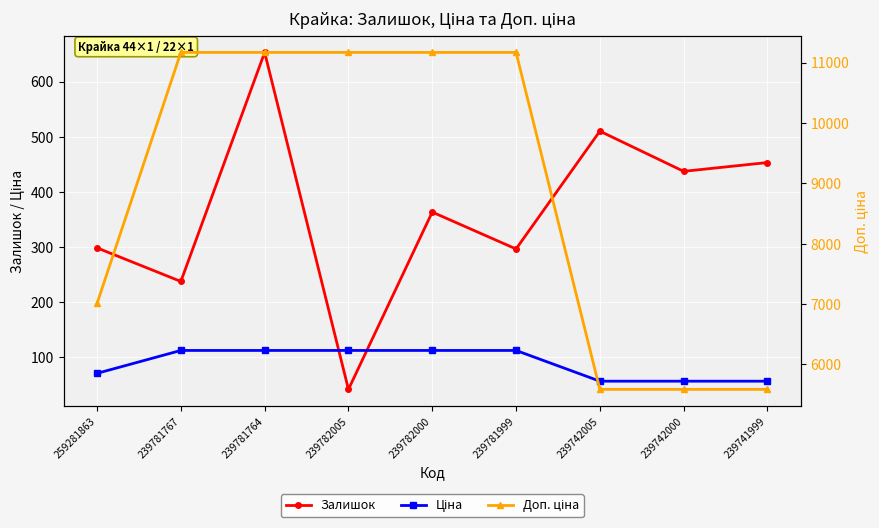

What are all the series names shown in the legend?

Залишок, Ціна, Доп. ціна